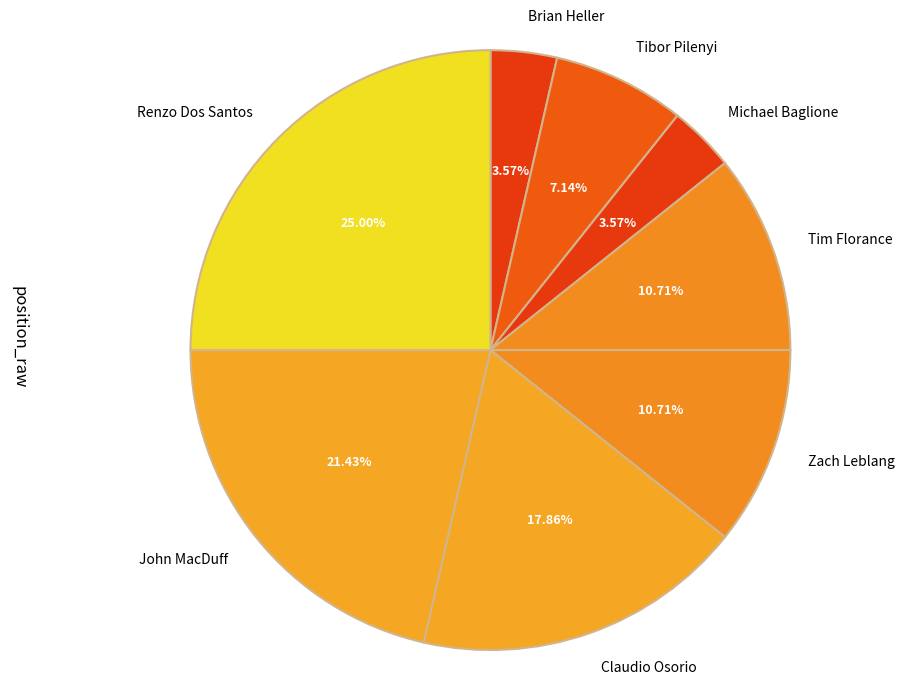

What is the largest slice in the pie chart?

Renzo Dos Santos